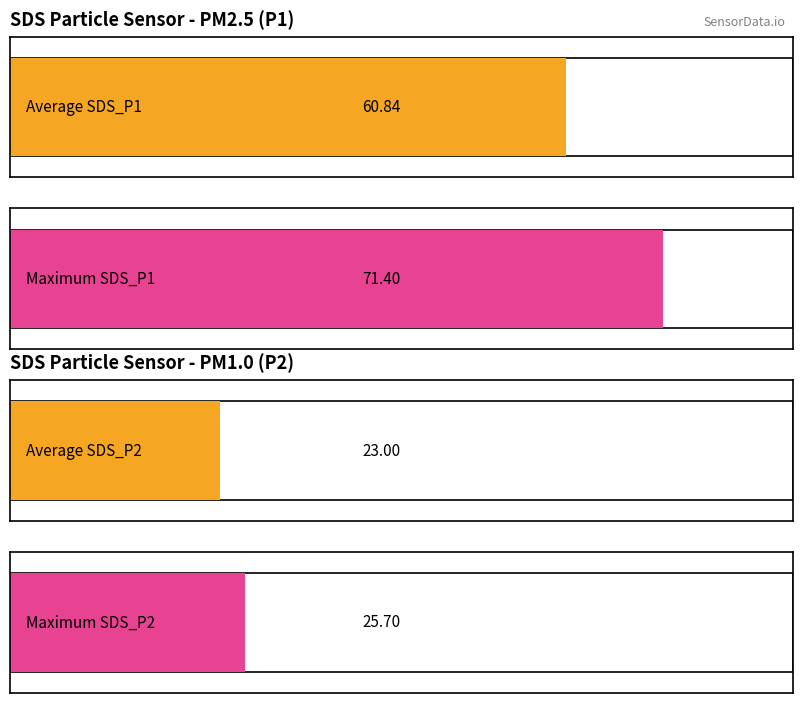

Count the number of data series in this chart.

2